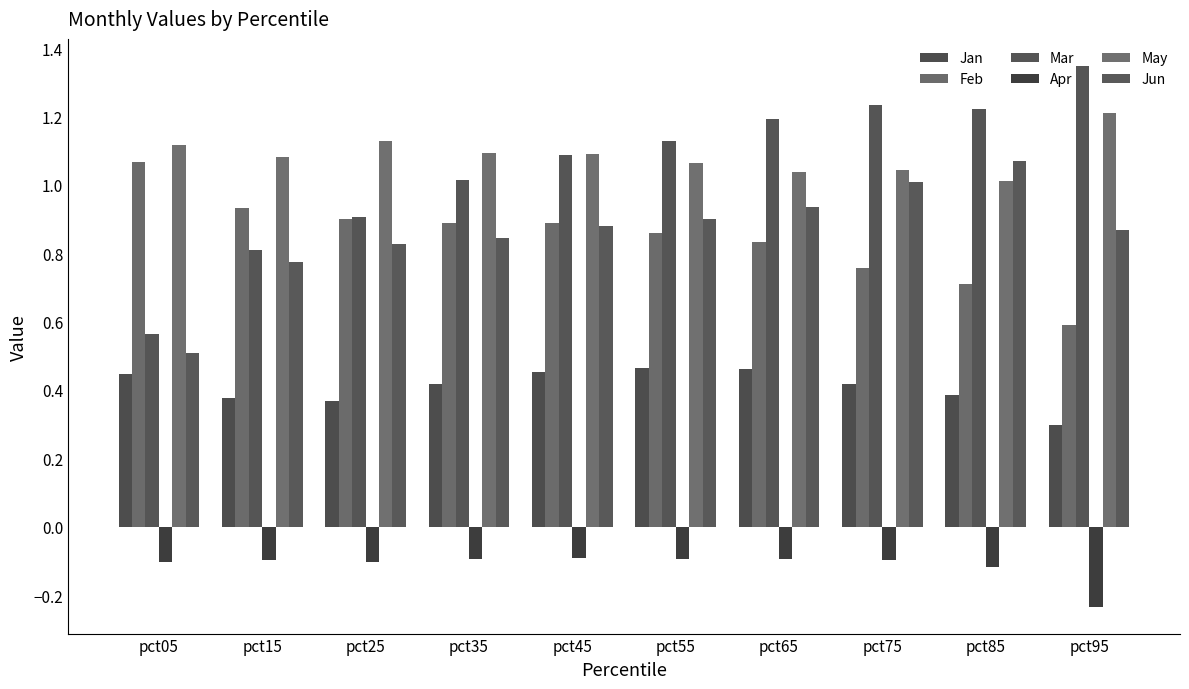

Which series has the largest range (max minus min)?

Mar